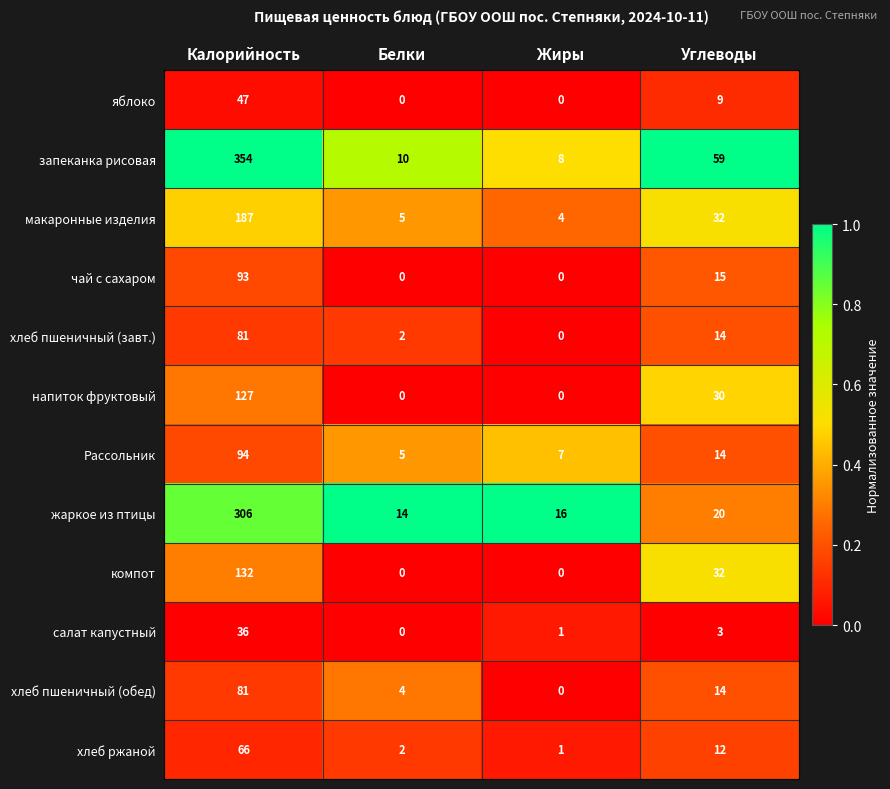

At which label does салат капустный reach its minimum?

Белки